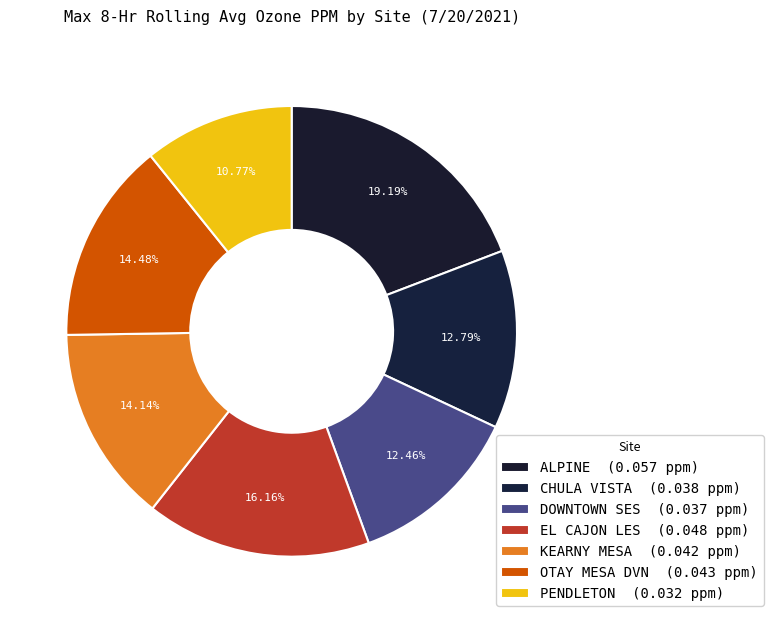

What percentage is the PENDLETON slice, to the nearest percent?

11%